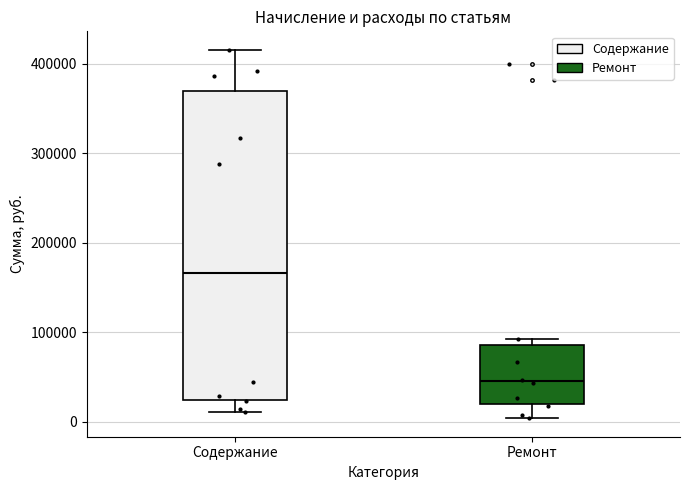

Comparing the boxes themselves (not the whiskers), which one is the tallest?

Содержание